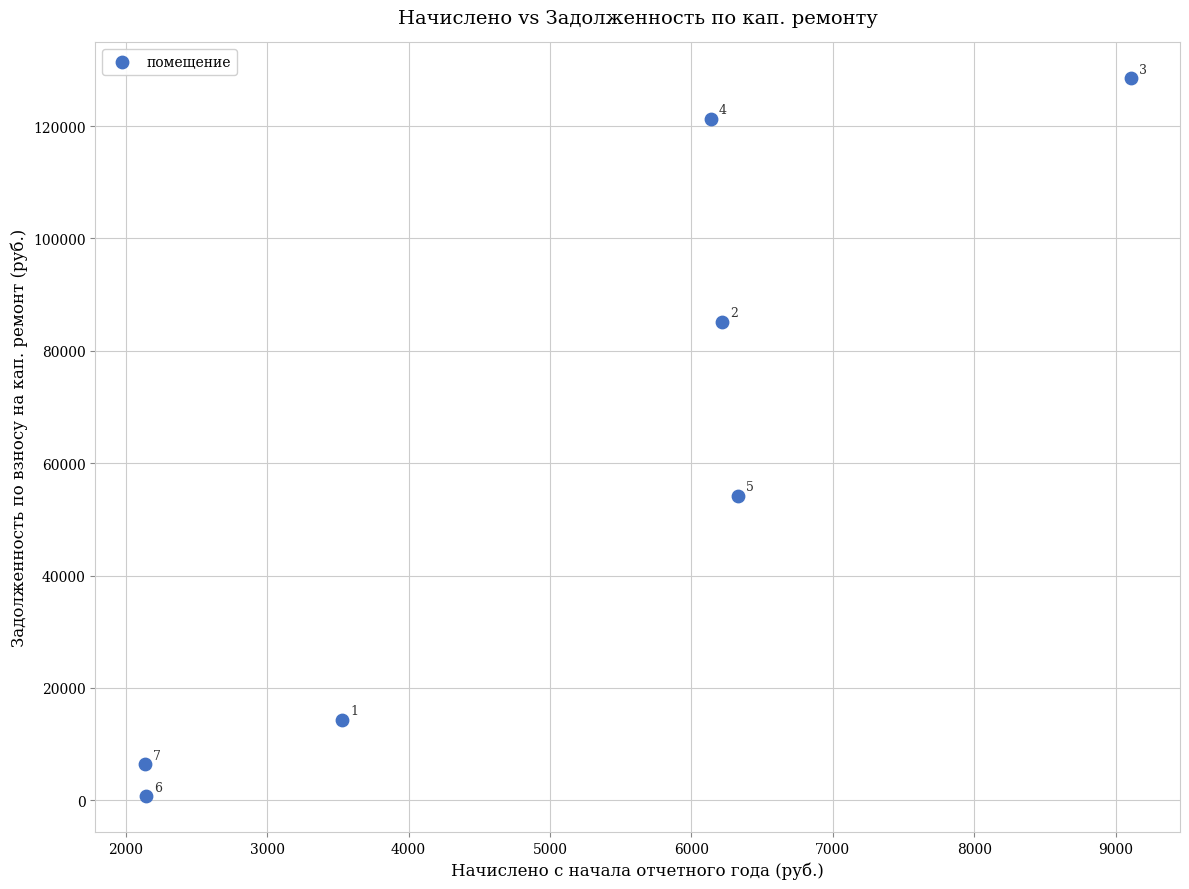

What Y value in the scatter plot is closest to 64602?

54173.6